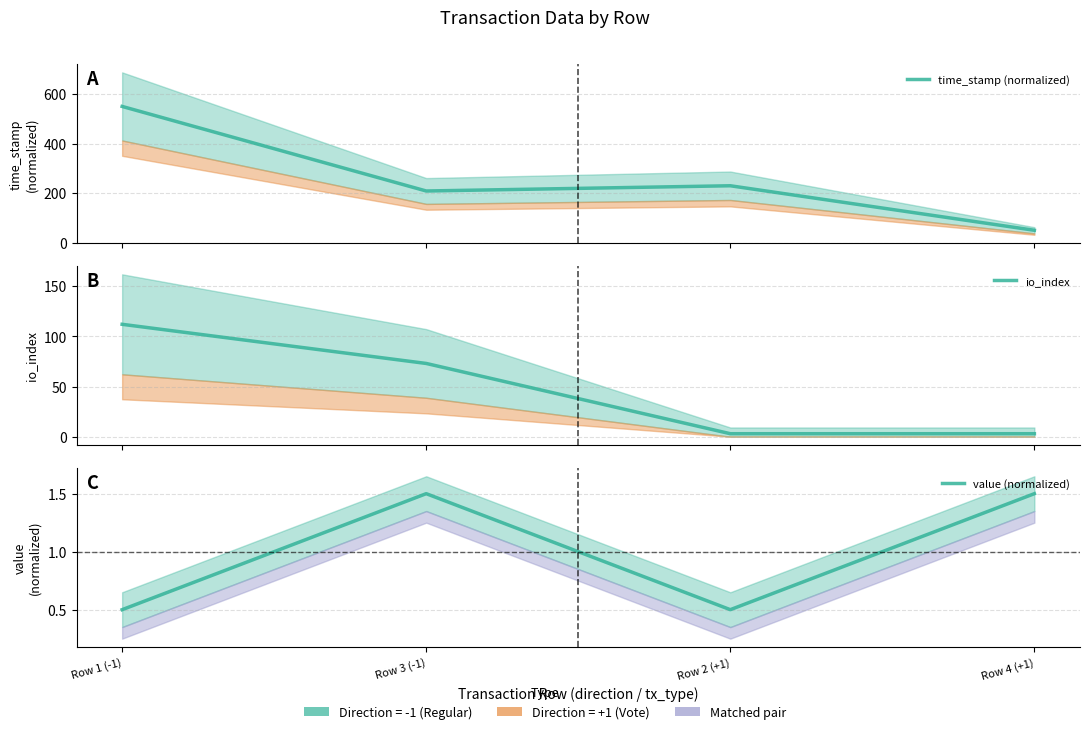

Which series changed the most between Row 1 (-1) and Row 4 (+1)?

time_stamp (normalized)